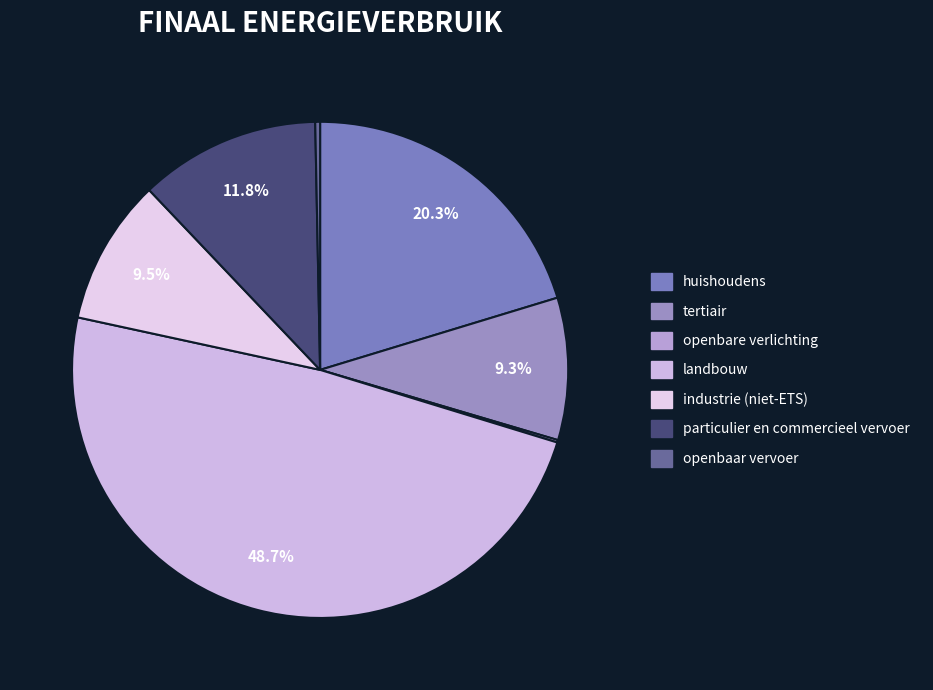

Which category has the smallest portion of the pie?

openbare verlichting